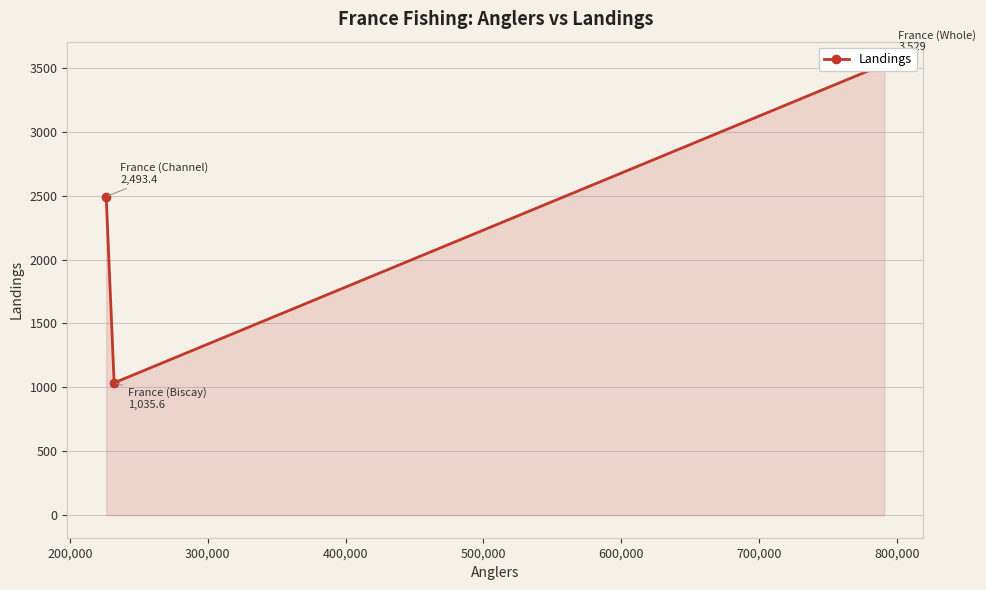

What is the ratio of the value at 300,000 to the value at 200,000?

2.4